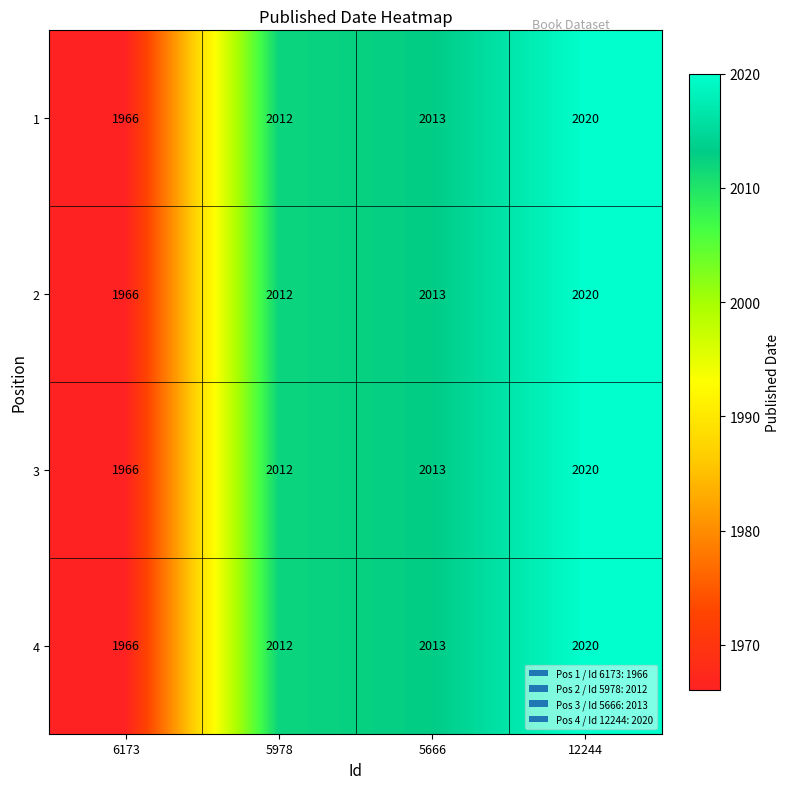

What is the difference between the maximum and second lowest values in the 4 series?

8